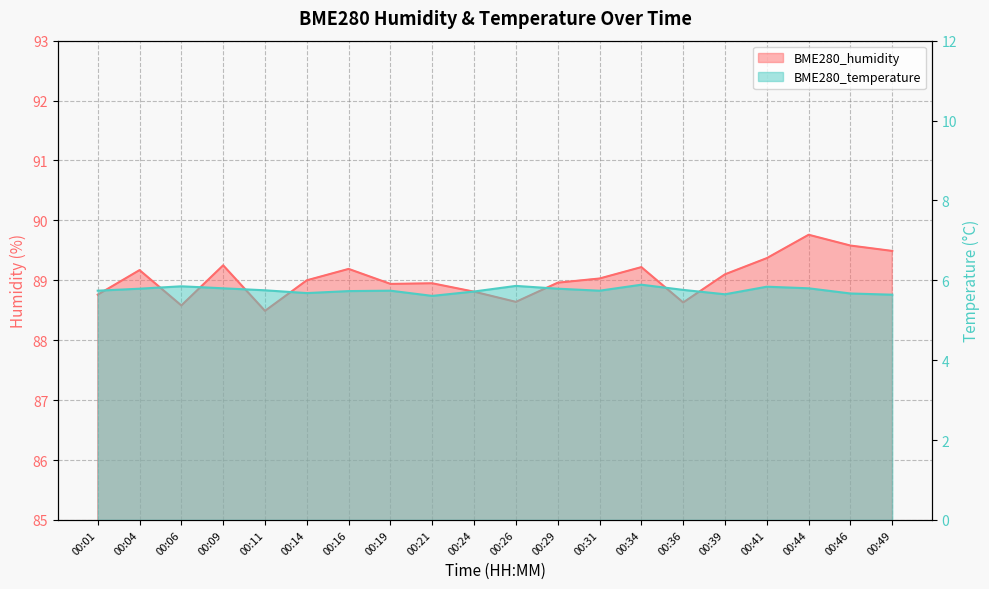

What is the difference between the BME280_humidity values at 00:09 and 00:46?

0.3